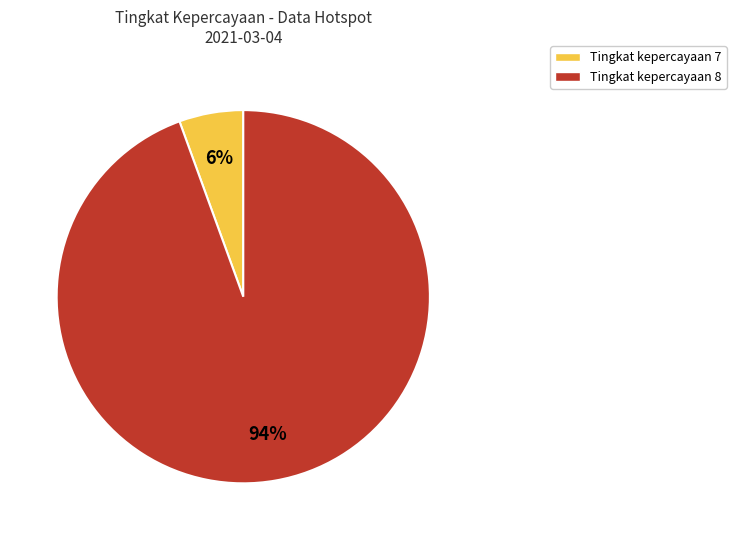

To the nearest percent, what is the average slice percentage?

50%